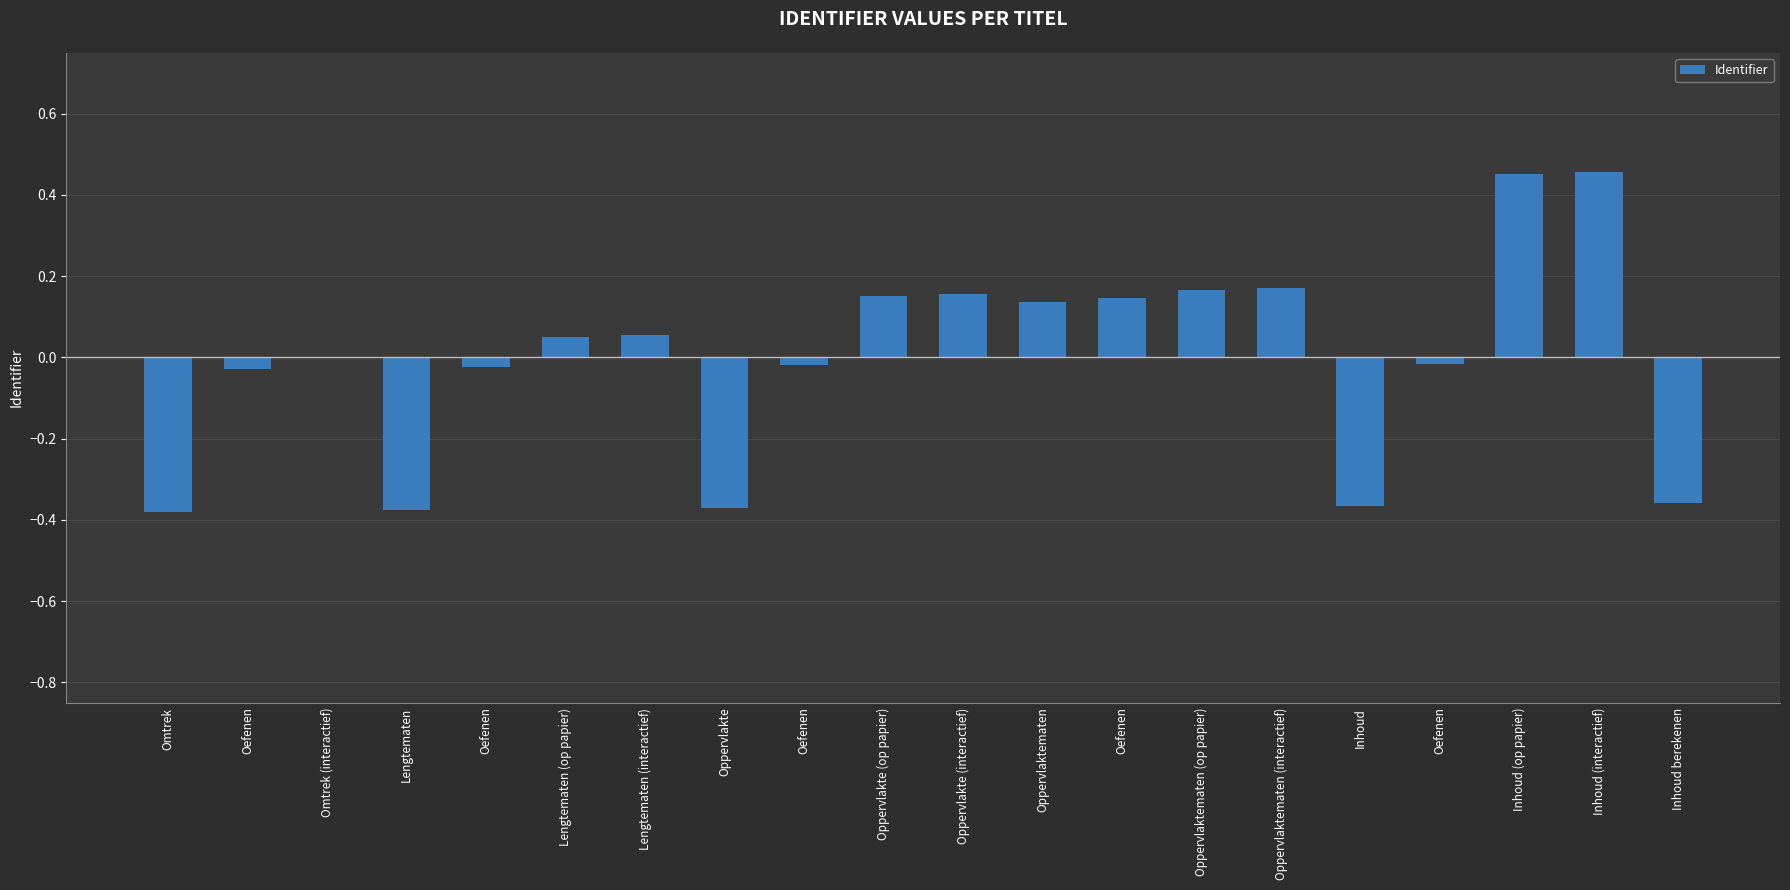

Is it true that the value at Lengtematen (interactief) is 0.1?

True